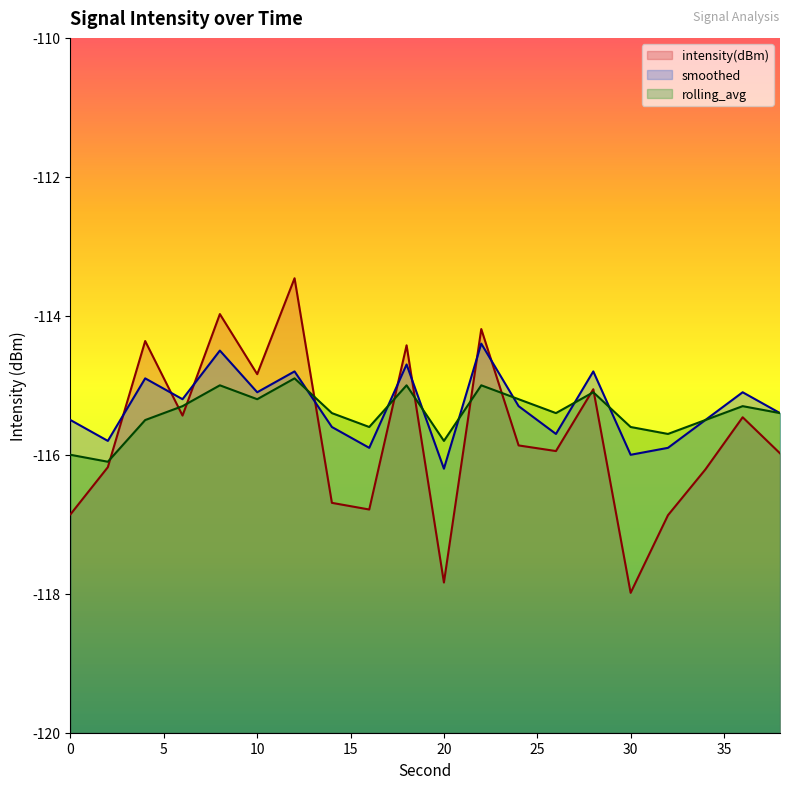

What is the value of the smoothed point at the 4th from the left?

-115.2